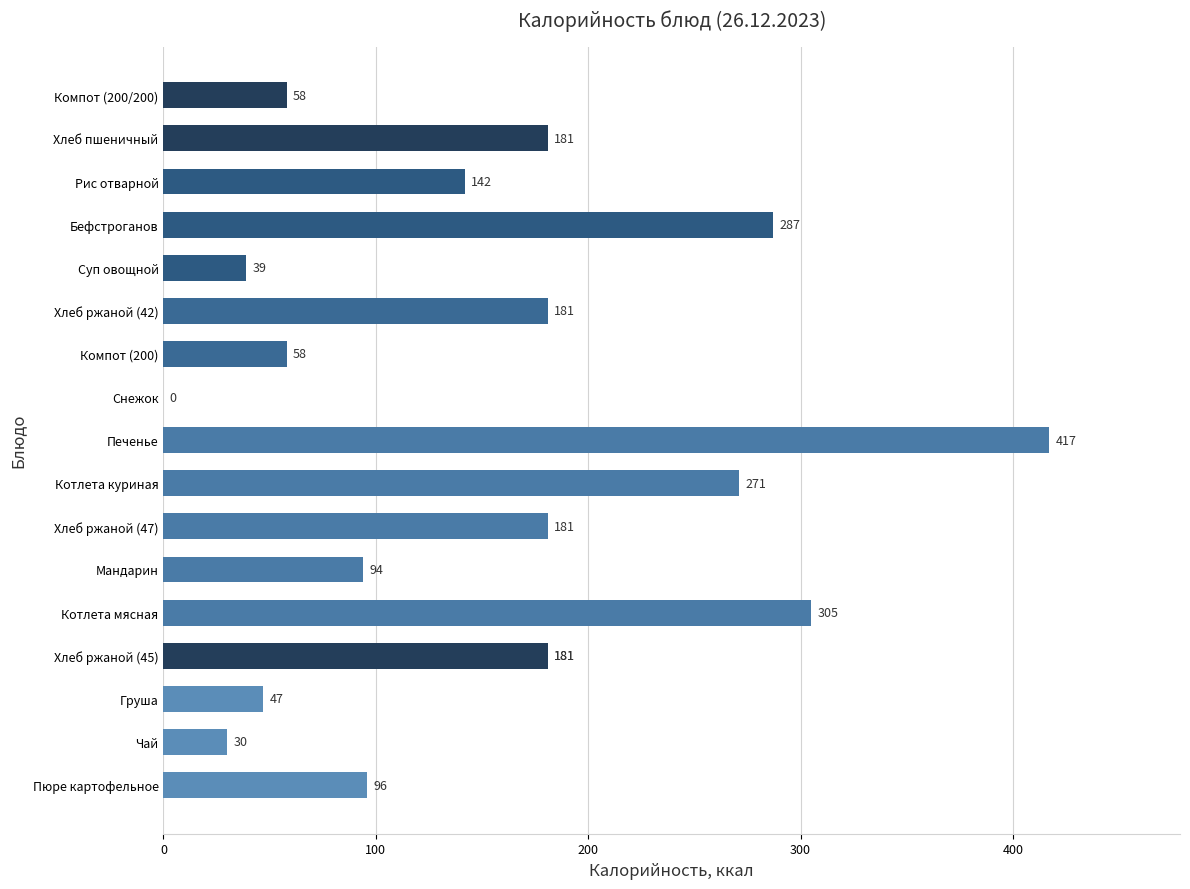

What is the greatest value displayed?

417